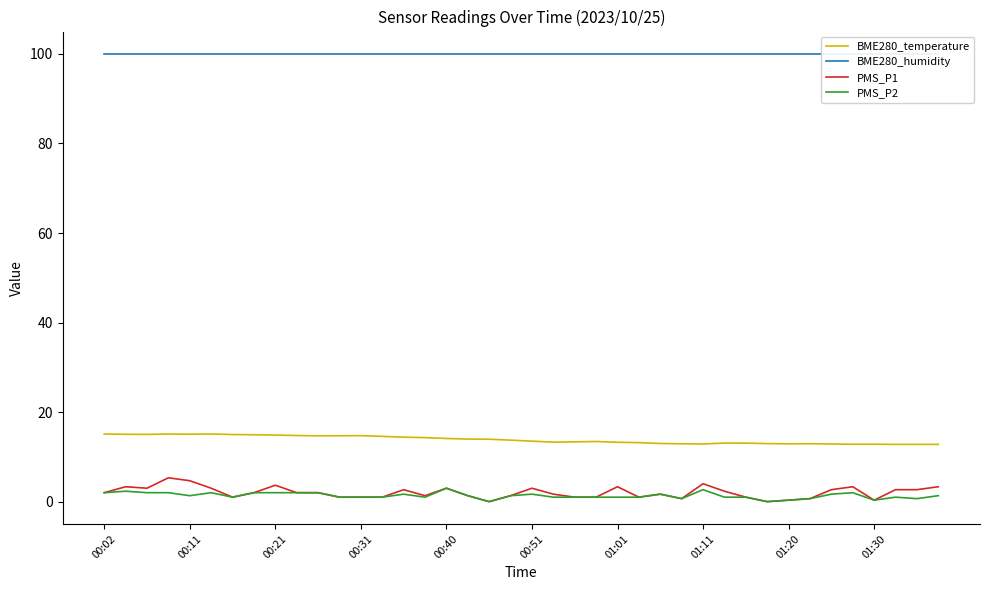

Which series has the largest total across all categories?

BME280_humidity